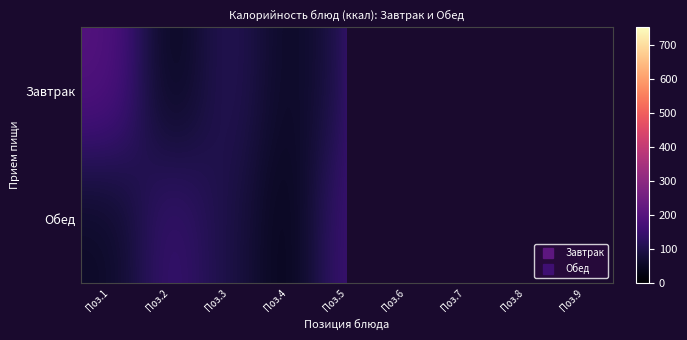

Where is Завтрак nearest to the value 267?

Поз.1